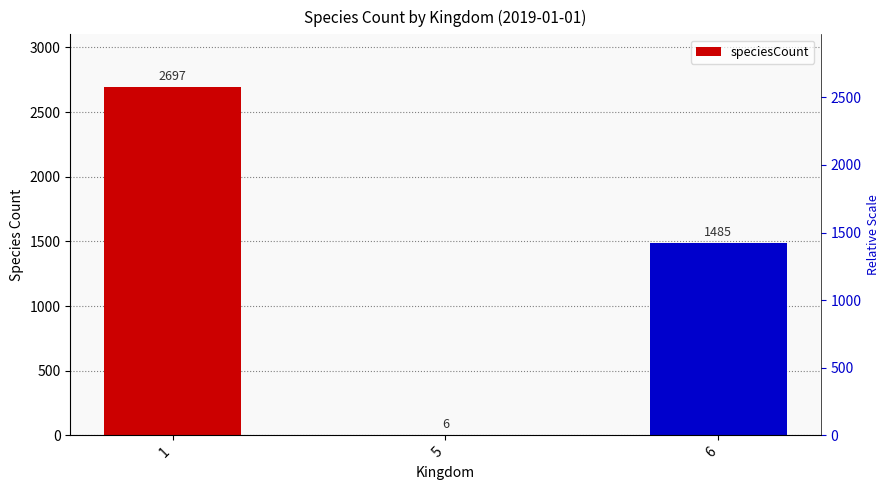

What is the value of the 3rd bar from the left?

1485